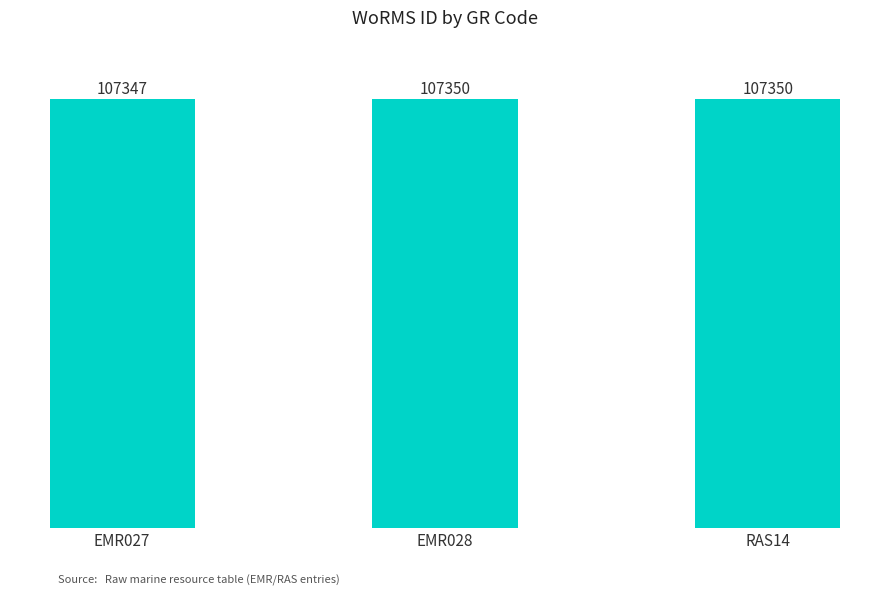

What is the smallest value displayed?

107347